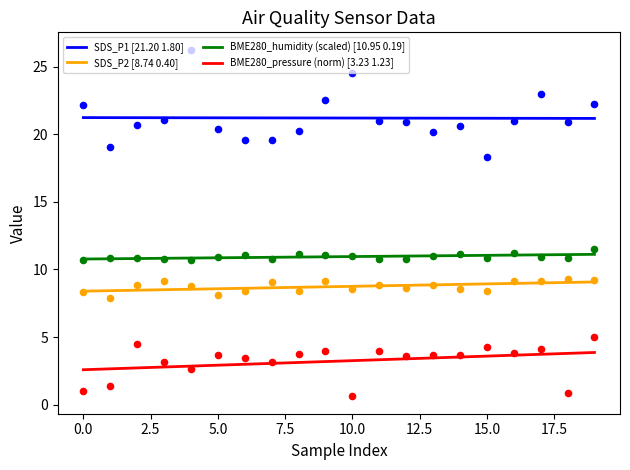

True or false: SDS_P1 [21.20 1.80] and SDS_P2 [8.74 0.40] intersect in this chart.

False